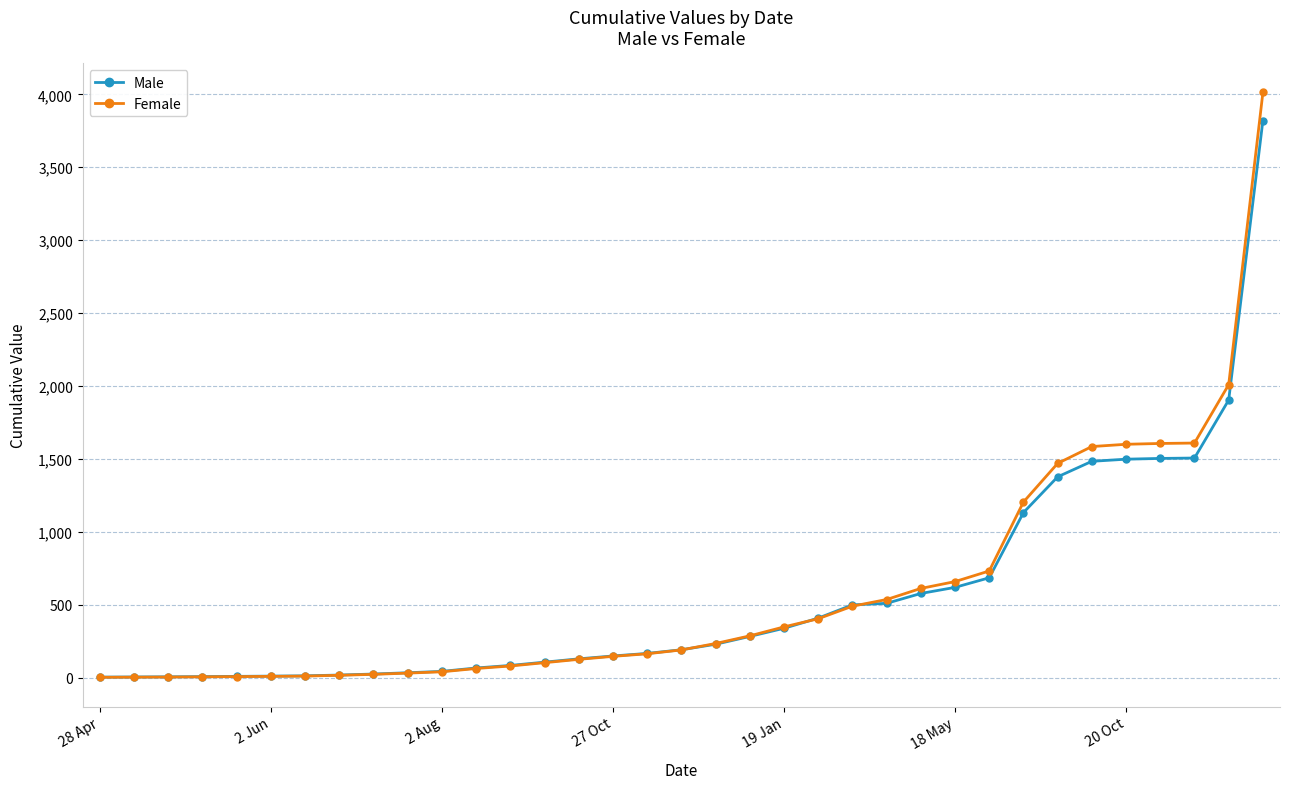

Which series has the largest range (max minus min)?

Female